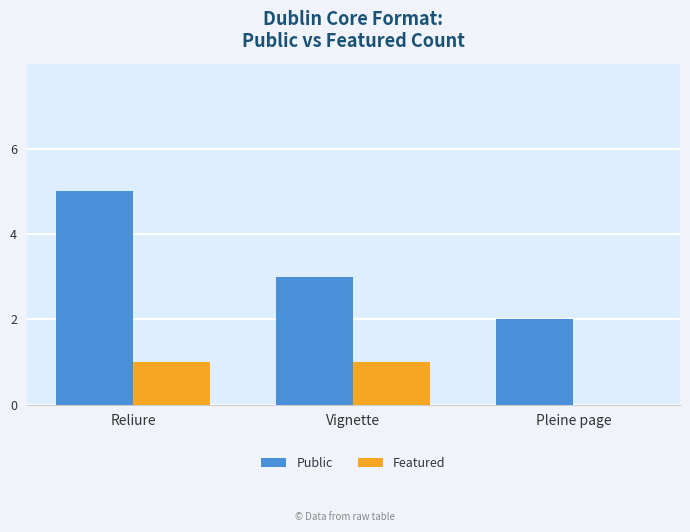

Reading right to left, what are all the values shown in this chart?

Public: Pleine page=2	Vignette=3	Reliure=5
Featured: Pleine page=0	Vignette=1	Reliure=1